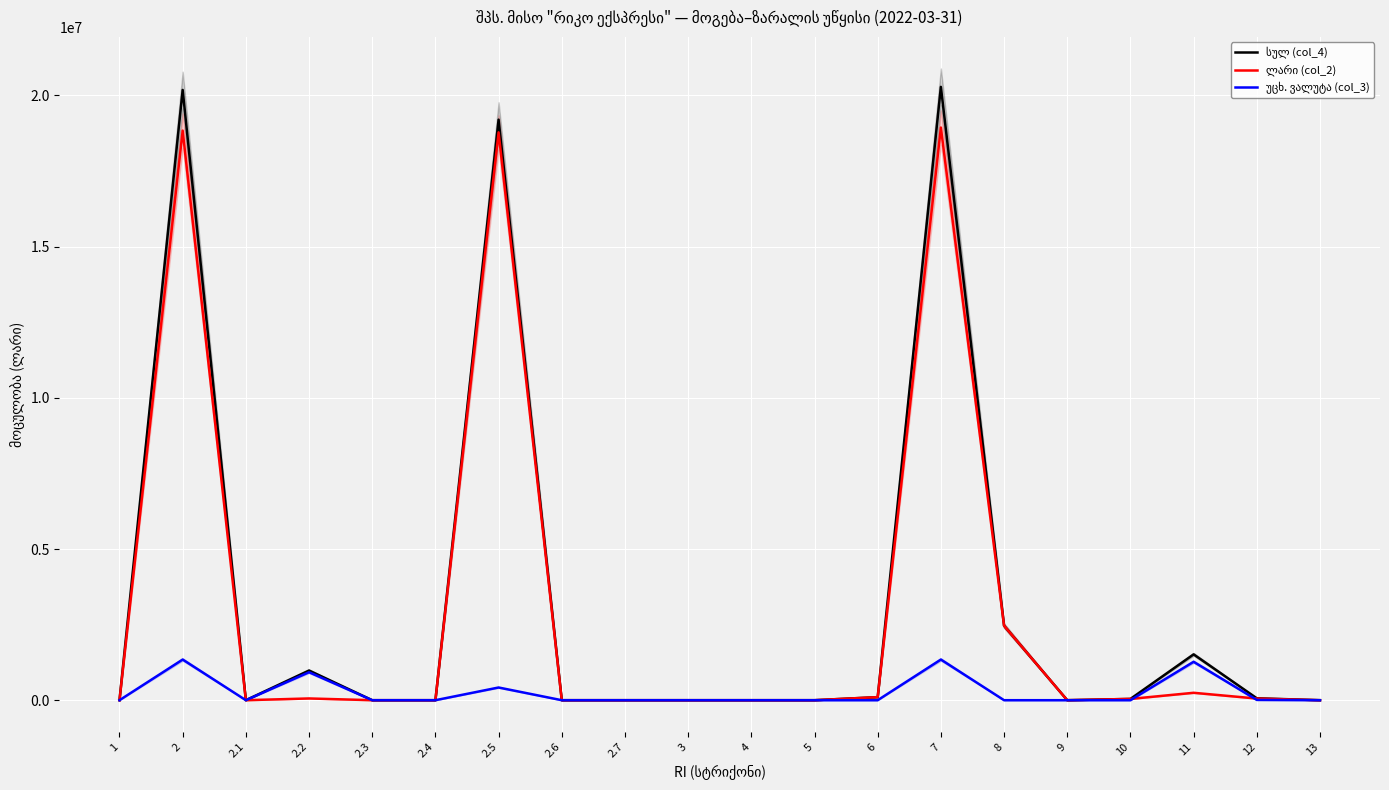

At which label is უცხ. ვალუტა (col_3) closest to 672374?

2.5